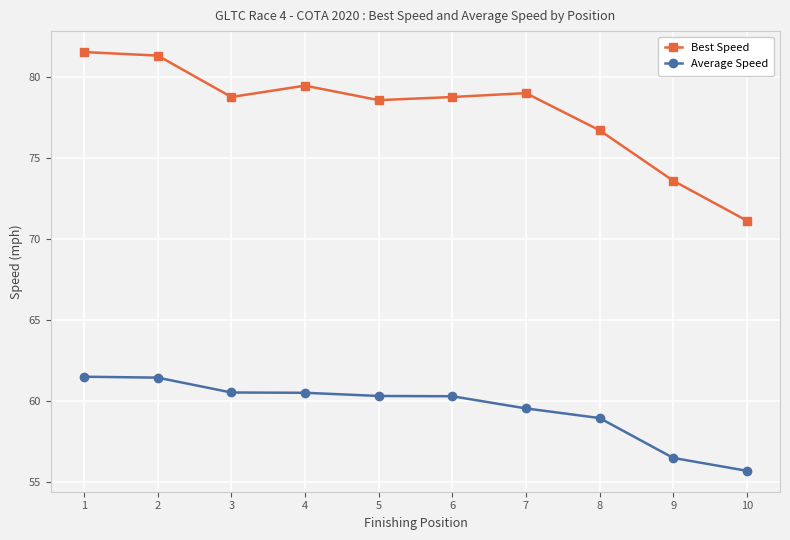

What is the minimum value for Average Speed?

55.7